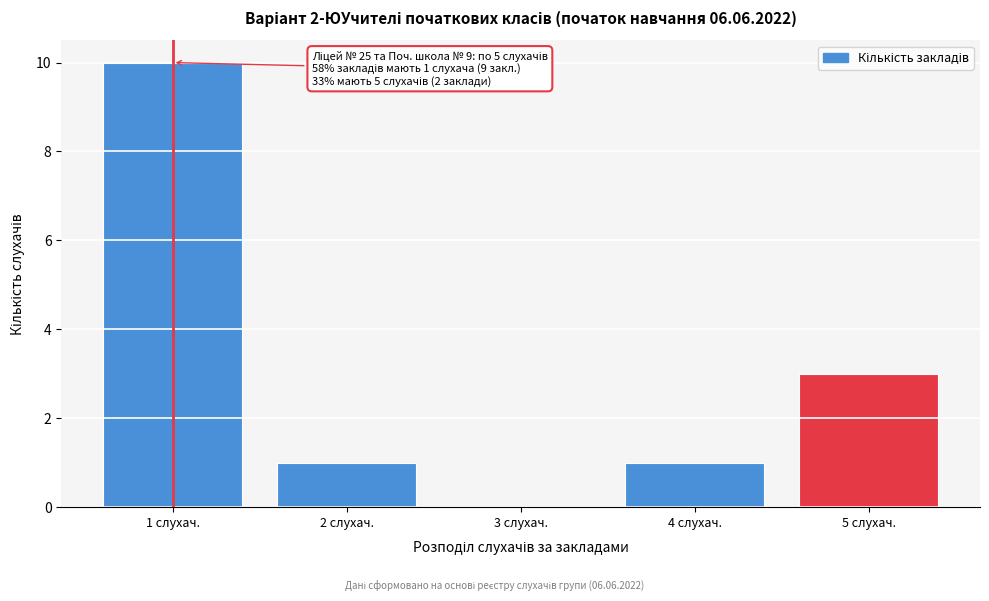

Which range on the x-axis has the tallest bar?

0.5 to 1.5